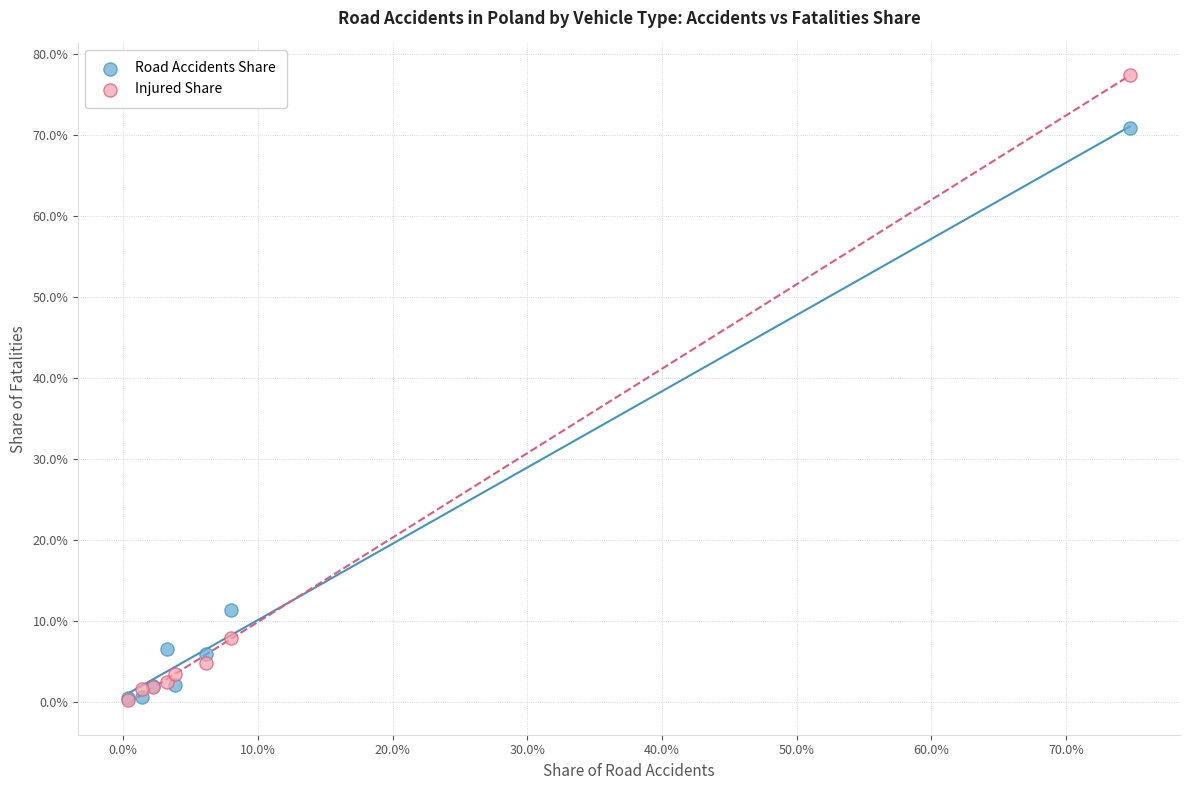

Which series reaches the maximum Y coordinate?

Injured Share